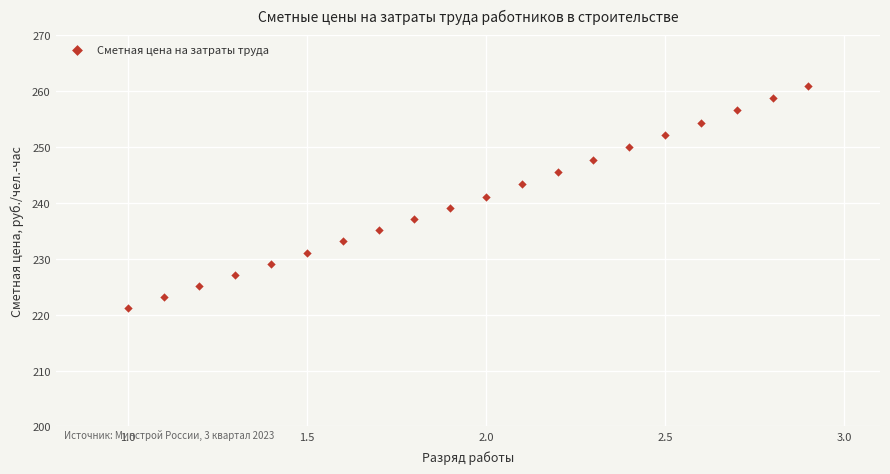

What is the range of X values (max minus min)?

1.9